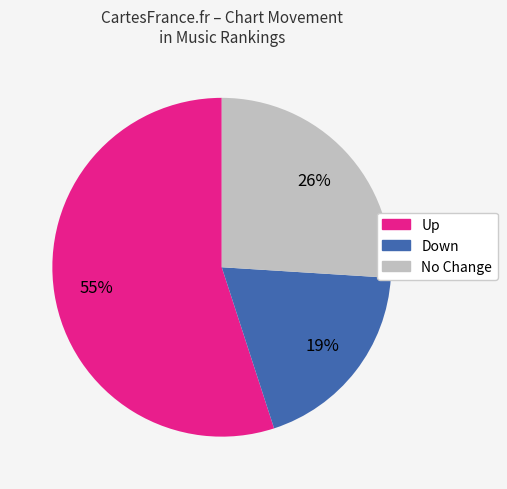

Combined, do No Change and Down account for over 50%?

No